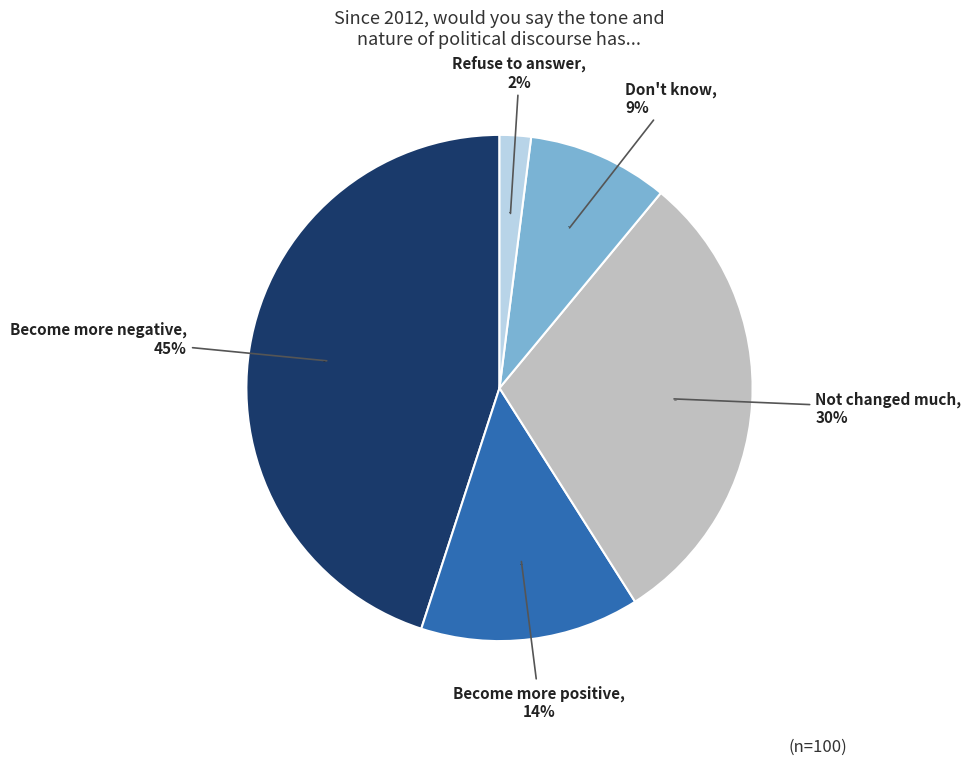

Does any single category account for the majority?

No